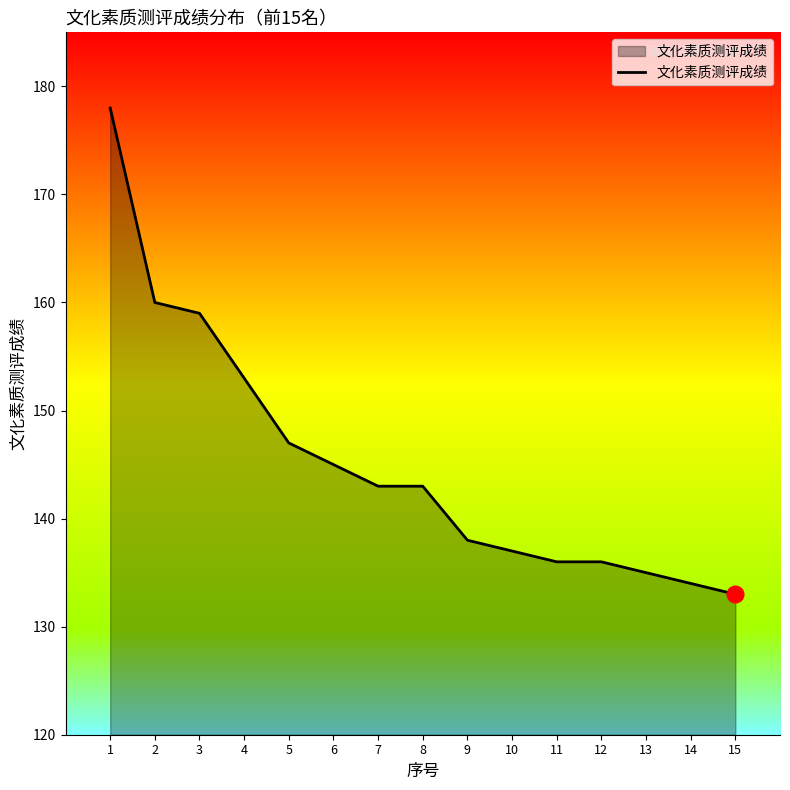

Reading left to right, list all the values displayed in this chart.

178	160	159	153	147	145	143	143	138	137	136	136	135	134	133